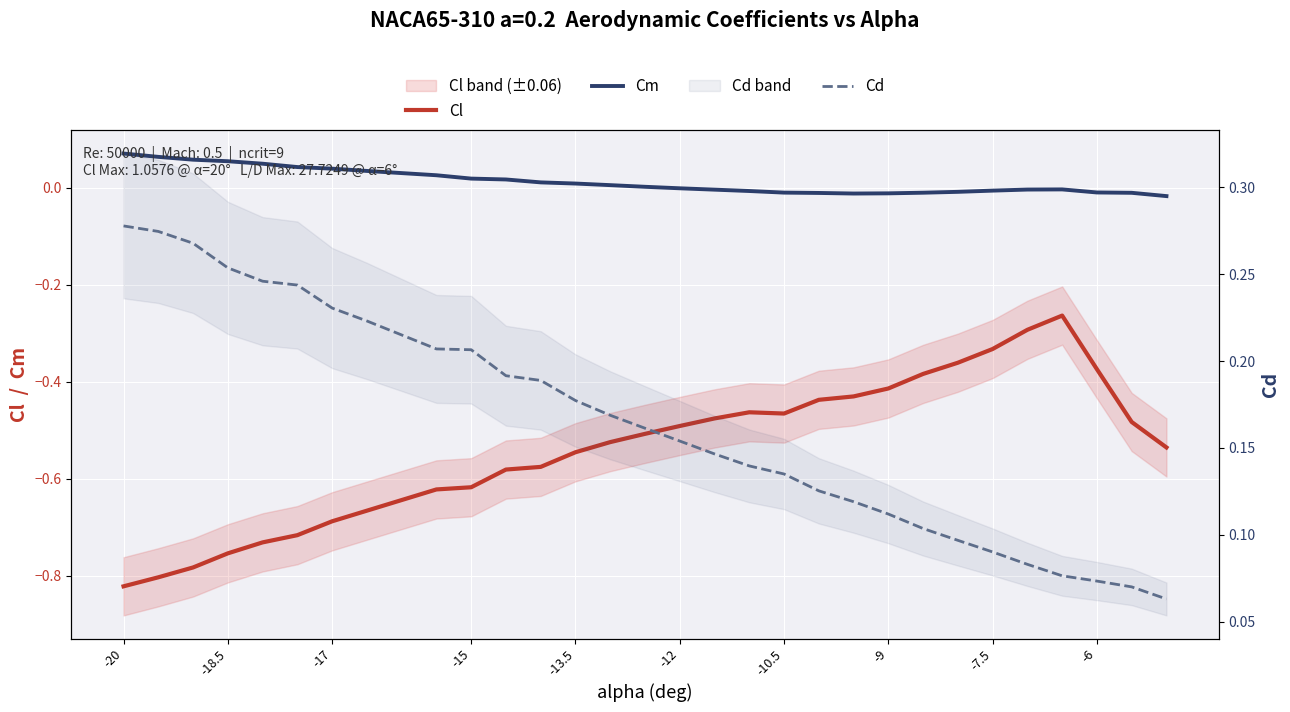

How many lines are shown in the chart?

3